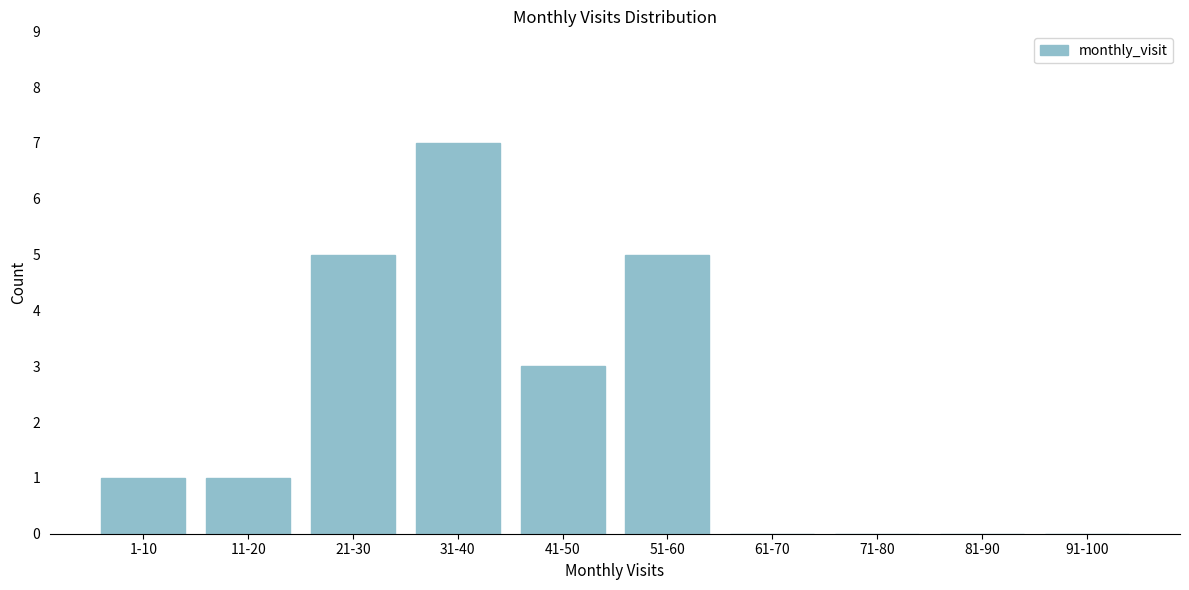

Reading left to right, list all the values displayed in this chart.

1-10=1	11-20=1	21-30=5	31-40=7	41-50=3	51-60=5	61-70=0	71-80=0	81-90=0	91-100=0